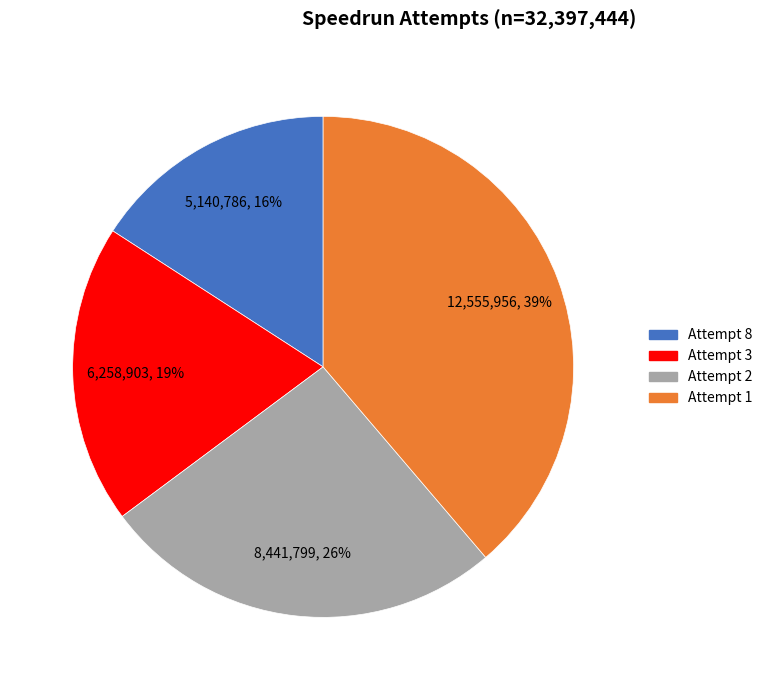

To the nearest percent, what portion does Attempt 2 represent?

26%